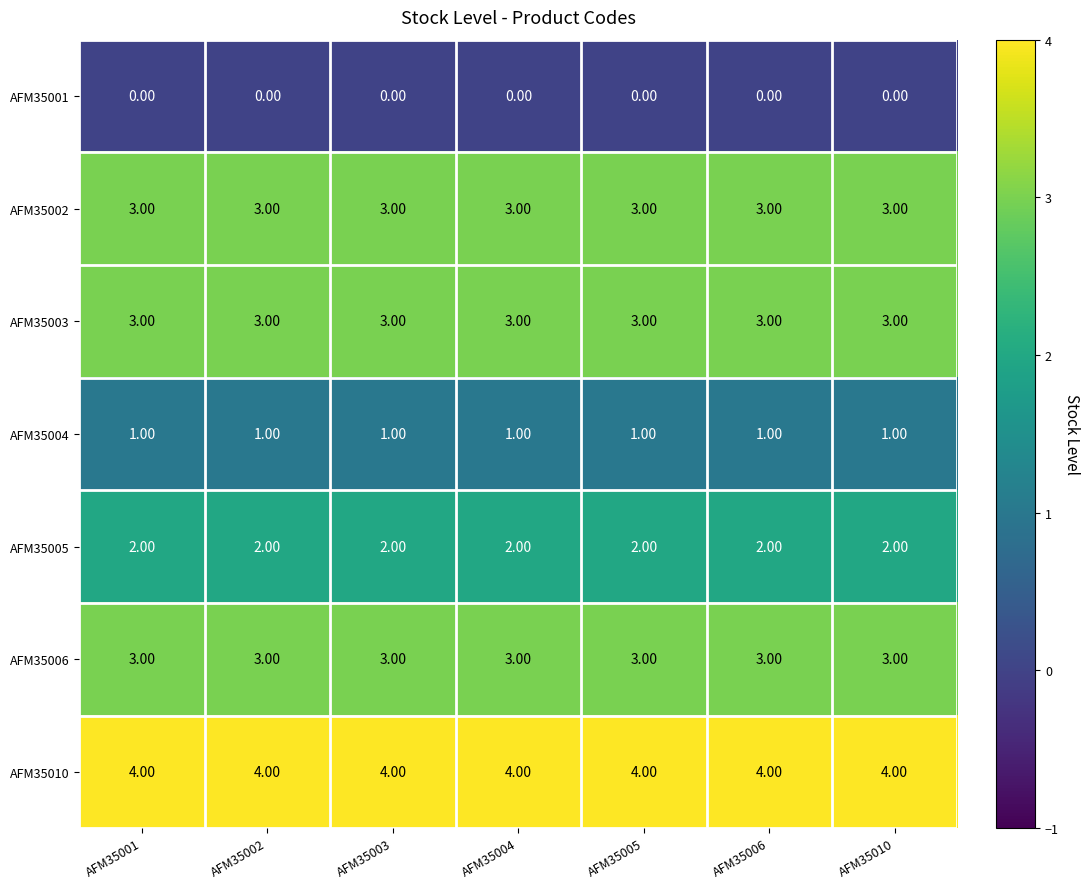

At how many categories does at least one series exceed 2?

7